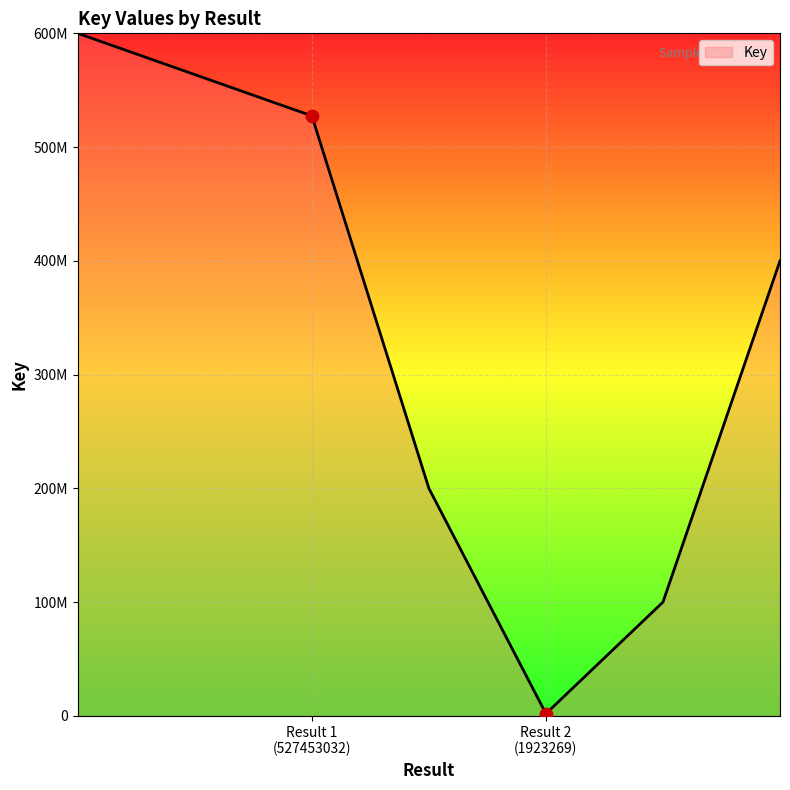

Is this an area chart (filled region under the line)?

Yes